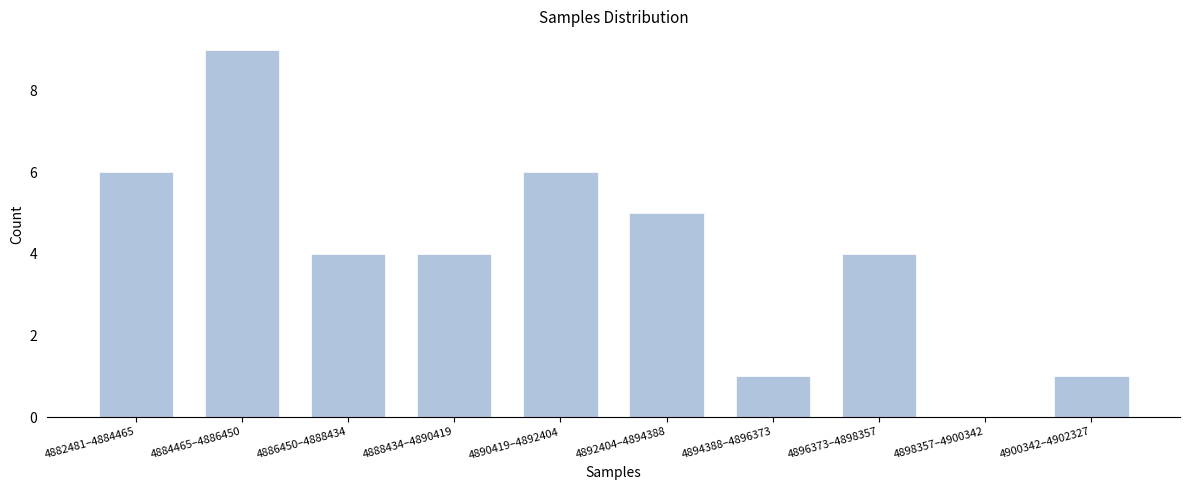

Reading right to left, list all the values displayed in this chart.

4900342–4902327=1	4898357–4900342=0	4896373–4898357=4	4894388–4896373=1	4892404–4894388=5	4890419–4892404=6	4888434–4890419=4	4886450–4888434=4	4884465–4886450=9	4882481–4884465=6